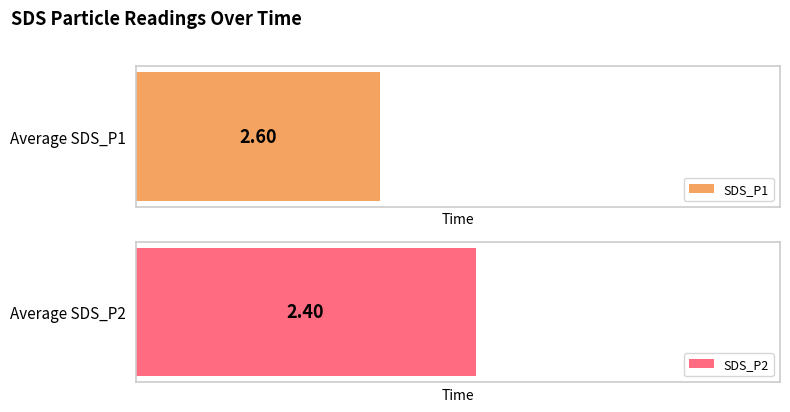

Does the chart contain stacked bars?

No